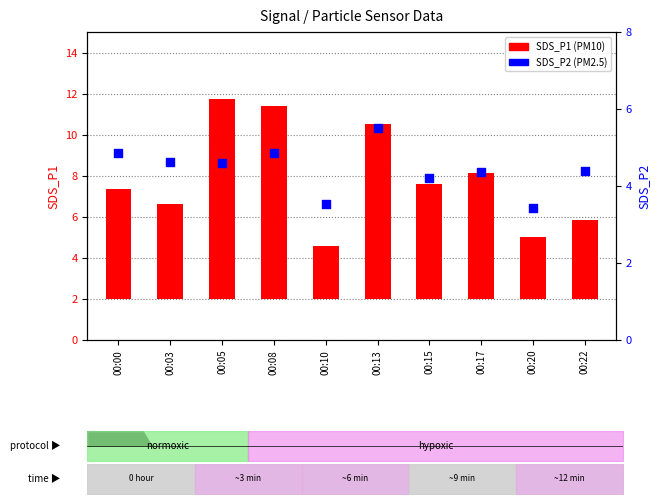

Which series has the largest Y range (max minus min)?

SDS_P1